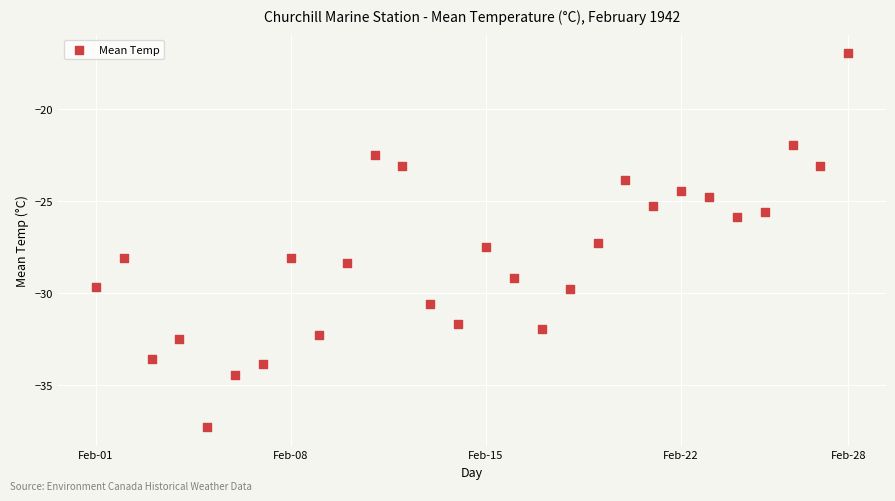

What is the range of X values (max minus min)?

27.0